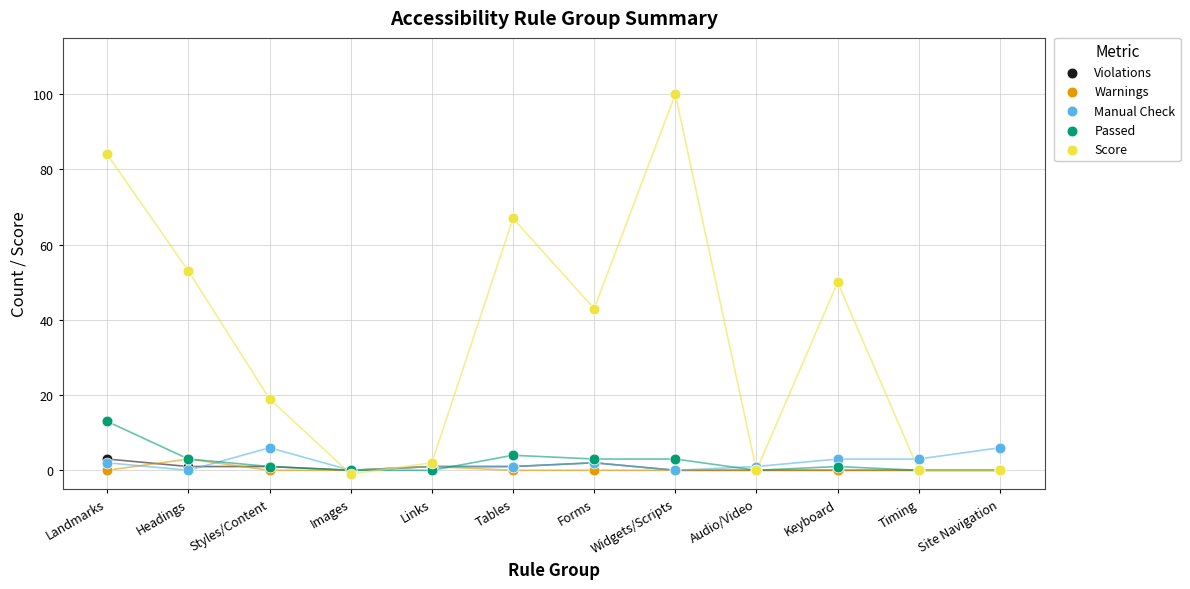

What are all the series names shown in the legend?

Violations, Warnings, Manual Check, Passed, Score